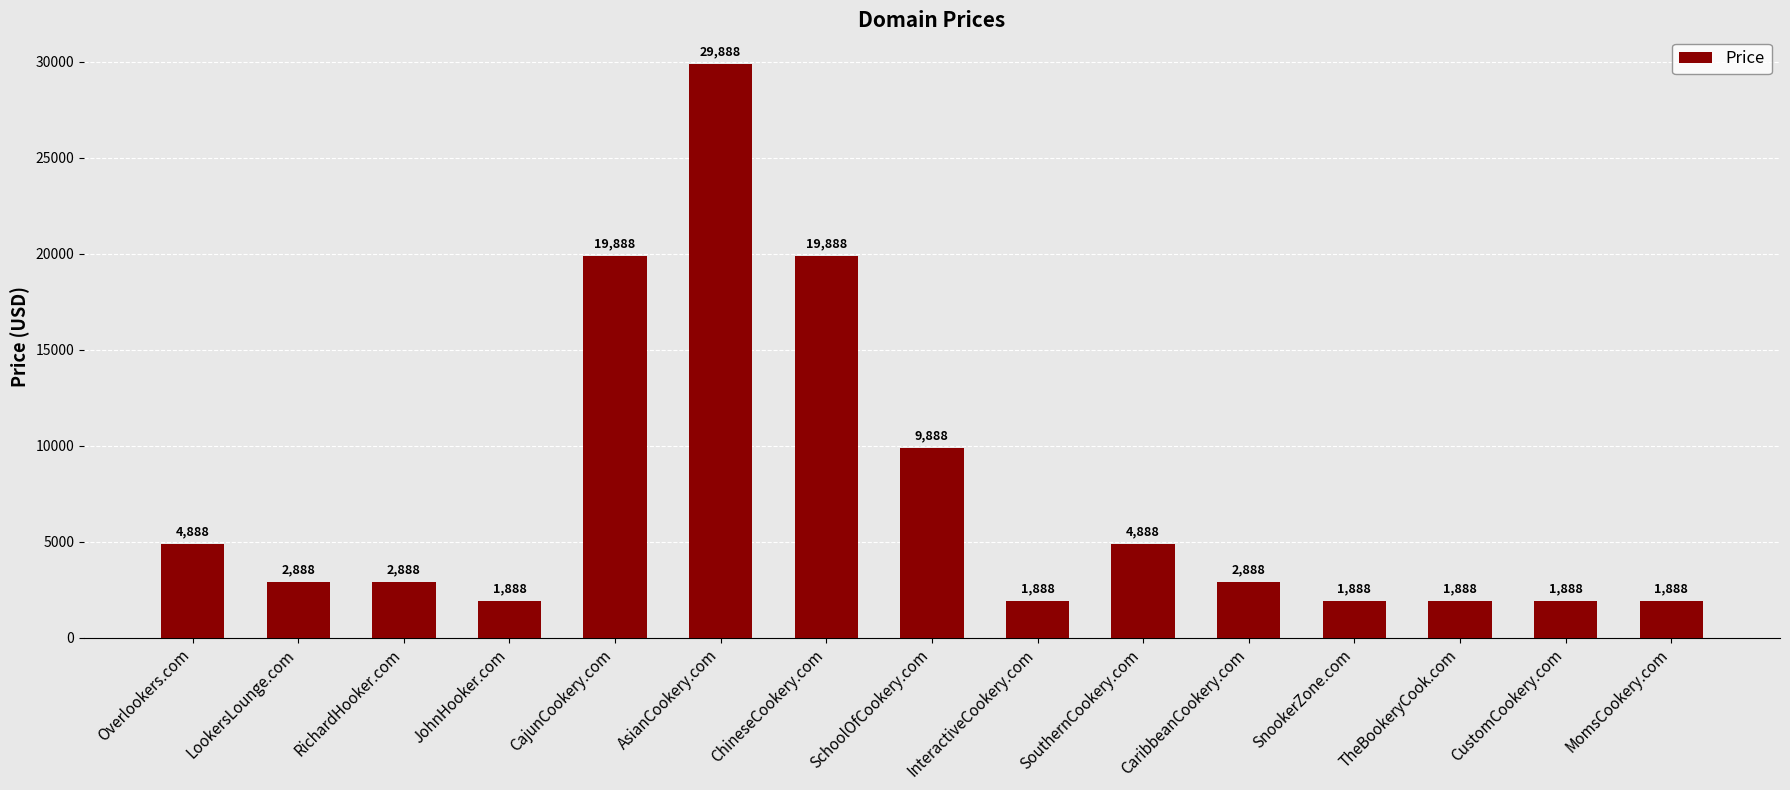

What position from the left is ChineseCookery.com?

7